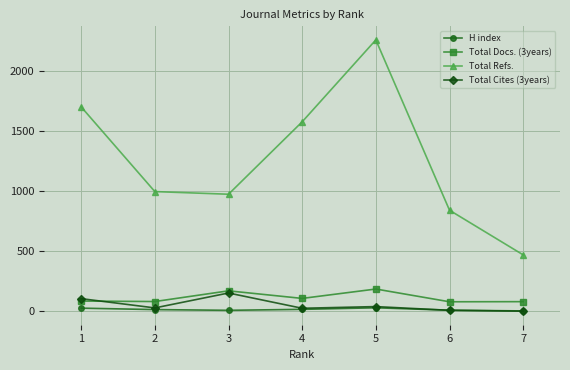

What are all the series names shown in the legend?

H index, Total Docs. (3years), Total Refs., Total Cites (3years)